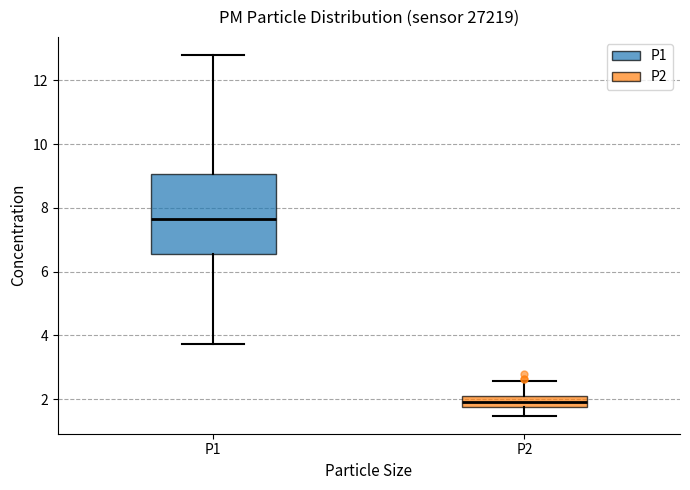

Comparing the boxes themselves (not the whiskers), which one is the tallest?

P1